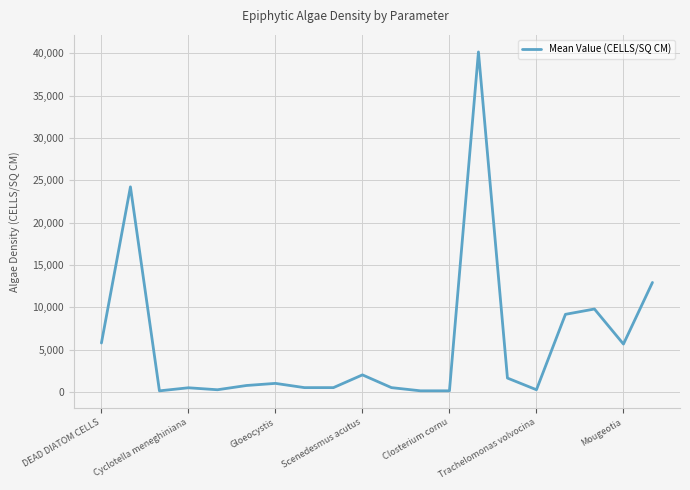

What is the difference between the maximum and minimum values?

40035.0